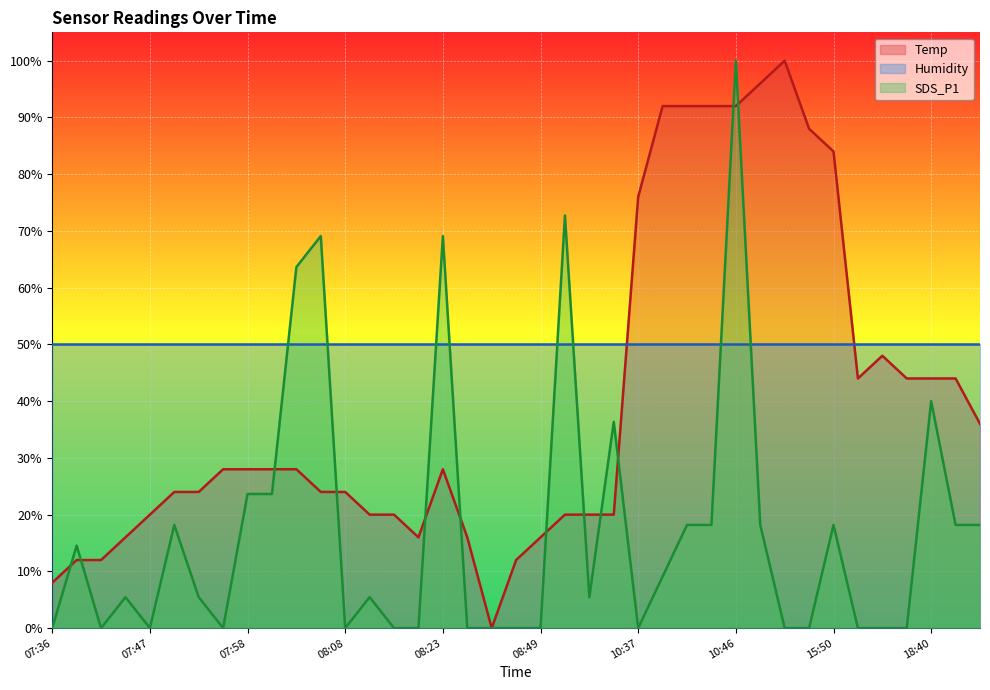

What is the greatest value displayed?

100.0